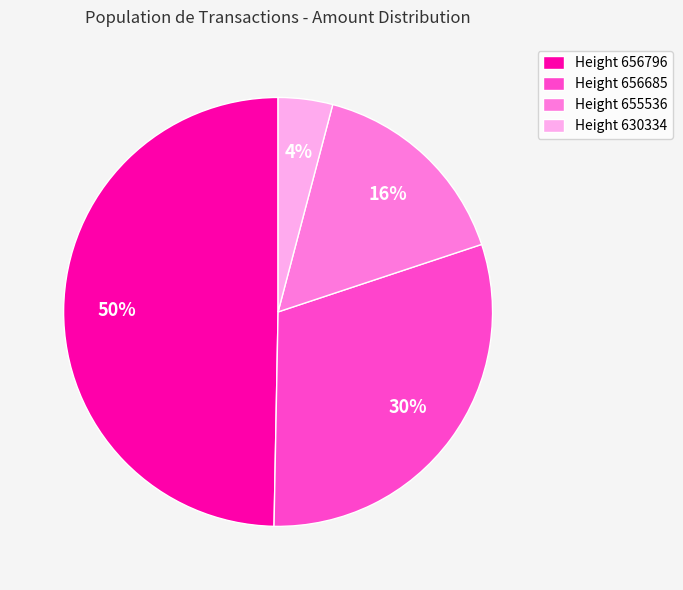

What percentage is the Height 630334 slice, to the nearest percent?

4%